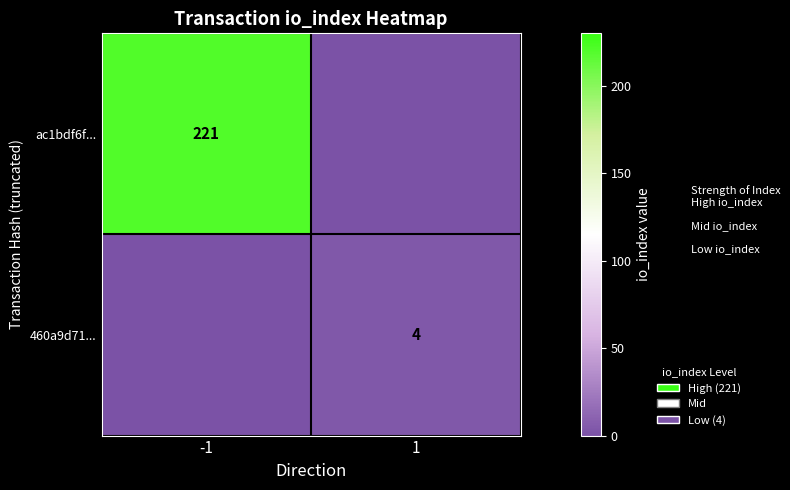

At how many categories does at least one series exceed 43?

1